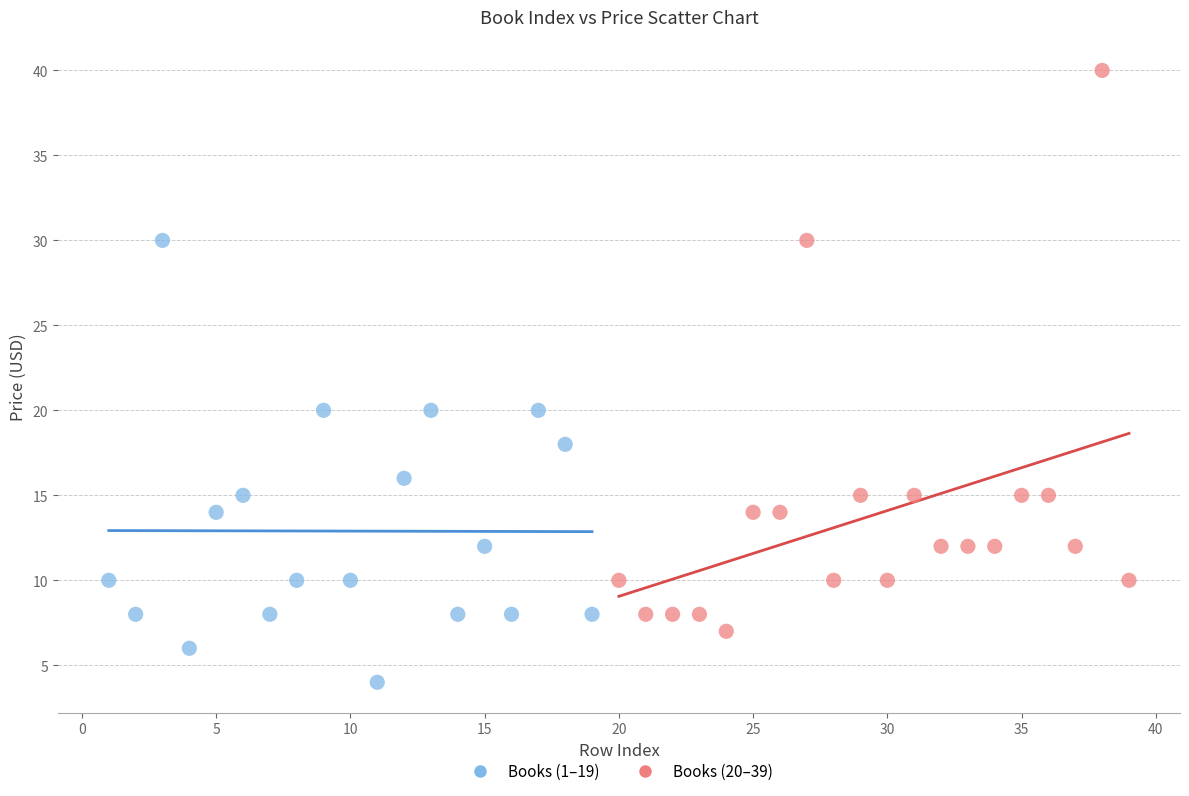

Which series has the largest Y range (max minus min)?

Books (20–39)